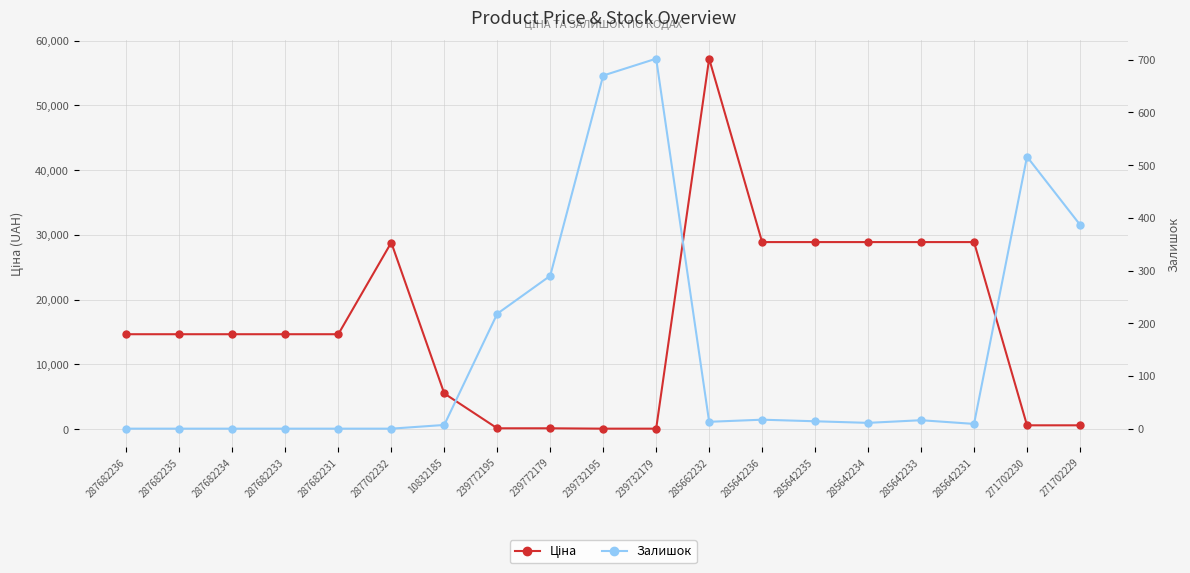

At which category does the chart reach its minimum across all series?

287682236